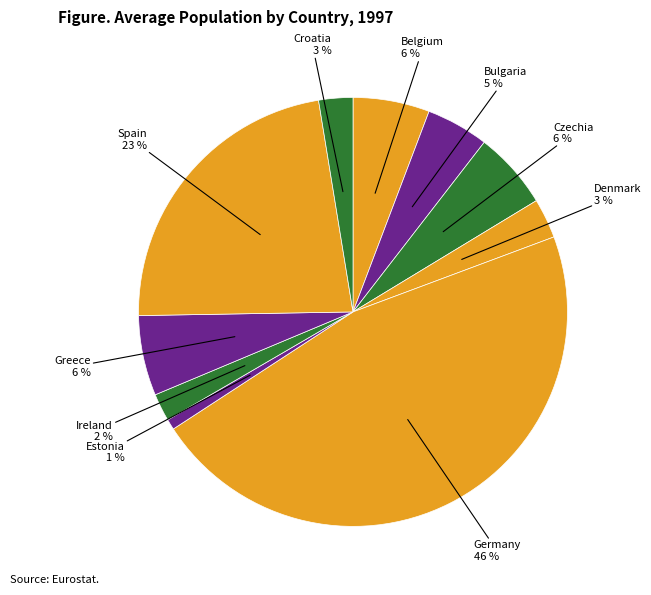

Count the number of slices in the pie.

10